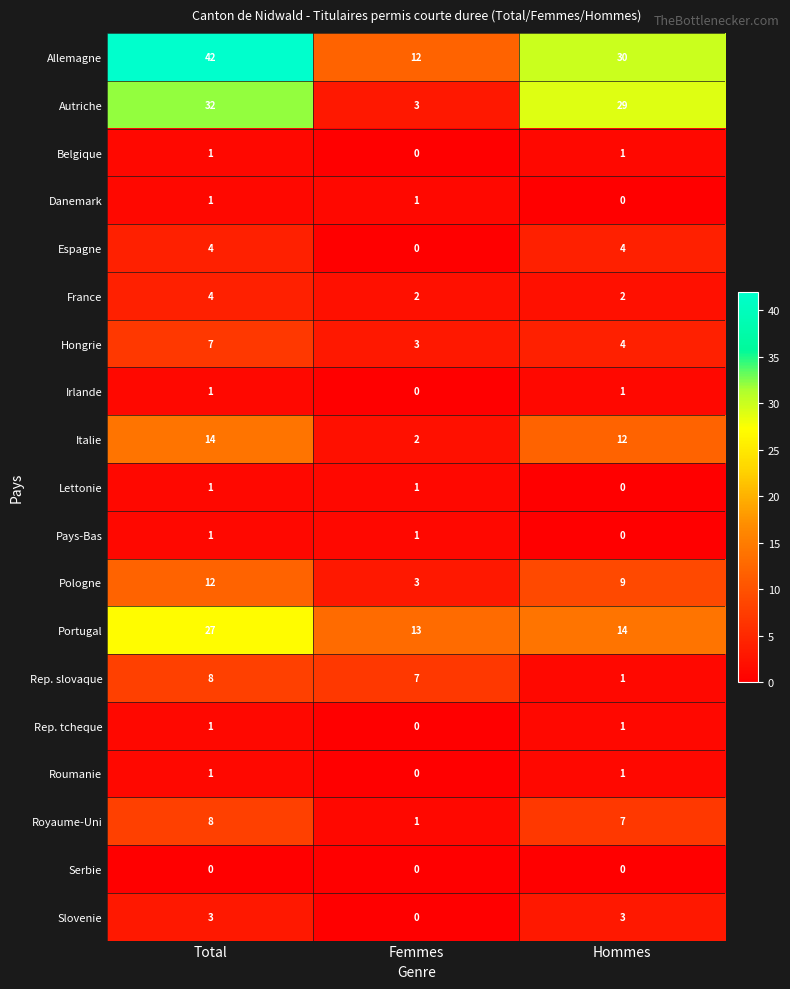

Which category has the lowest value in the Rep. tcheque series?

Femmes